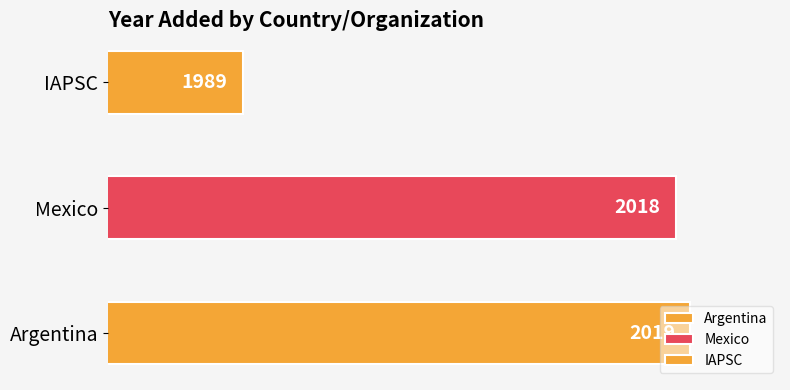

Where is the data nearest to the value 2004?

Mexico